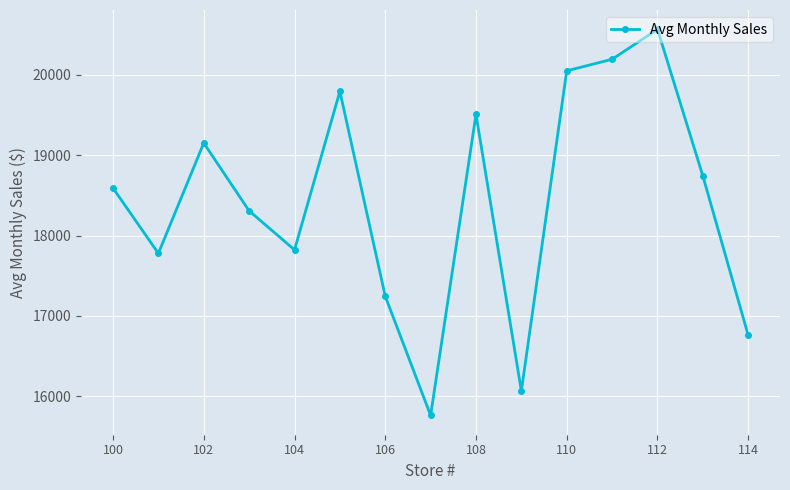

What is the sum of all values?

276335.9